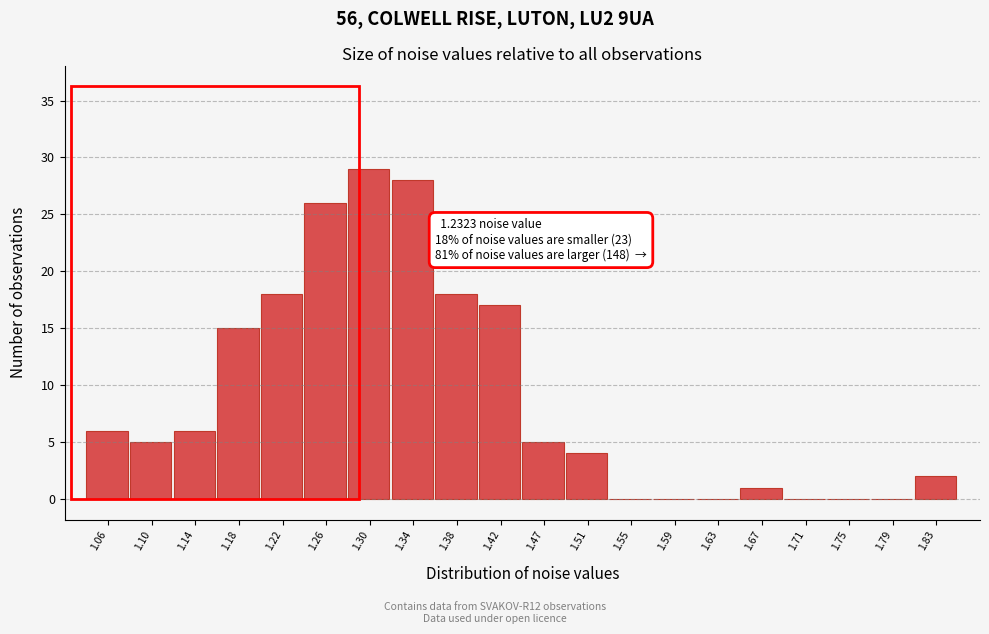

Reading left to right, transcribe all the data shown in this chart.

1.06=6	1.10=5	1.14=6	1.18=15	1.22=18	1.26=26	1.30=29	1.34=28	1.38=18	1.42=17	1.47=5	1.51=4	1.55=0	1.59=0	1.63=0	1.67=1	1.71=0	1.75=0	1.79=0	1.83=2